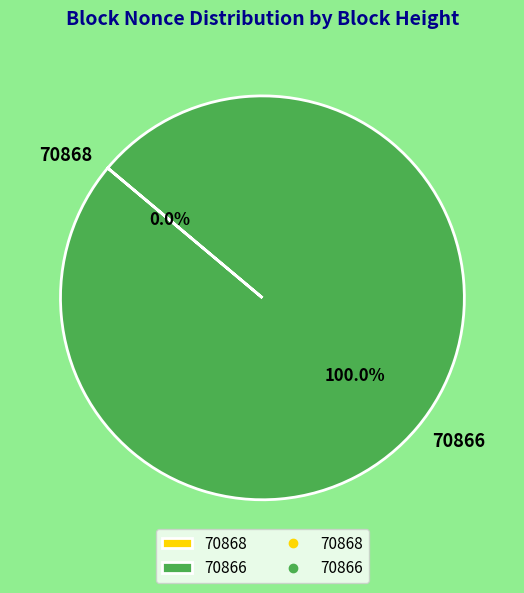

To the nearest percent, what is the difference between the largest and smallest slice percentages?

100%